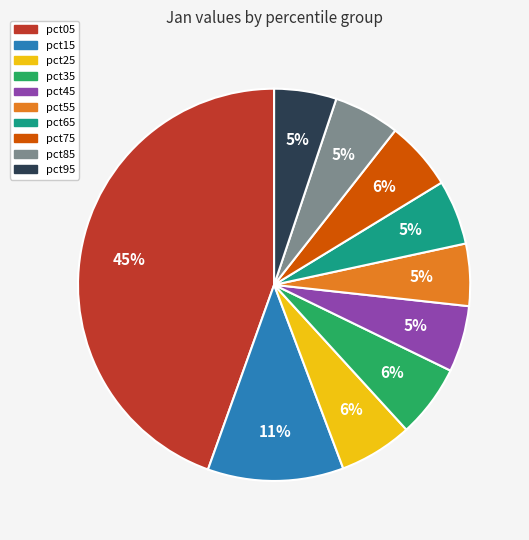

True or false: pct65 accounts for 1% of the total.

False